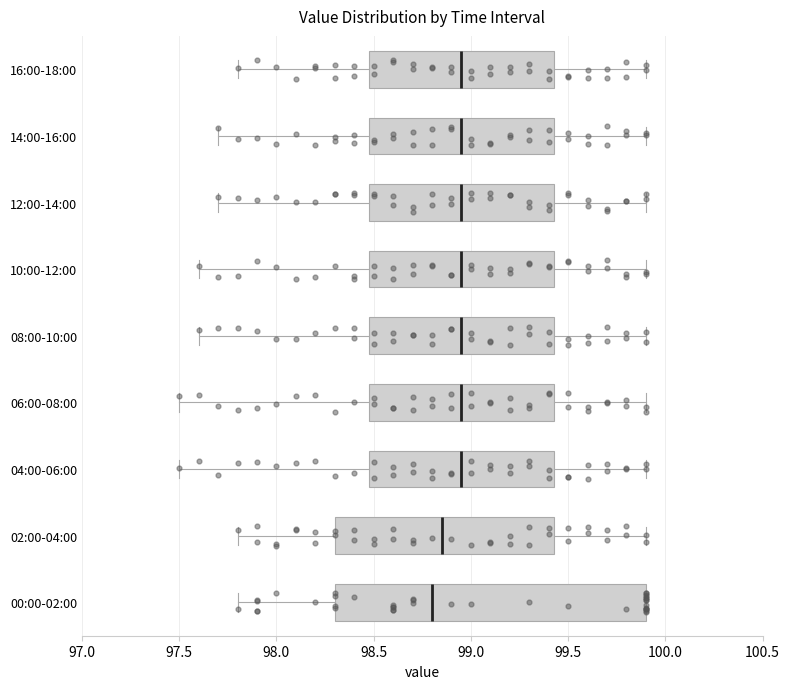

Comparing the boxes themselves (not the whiskers), which one is the widest?

00:00-02:00